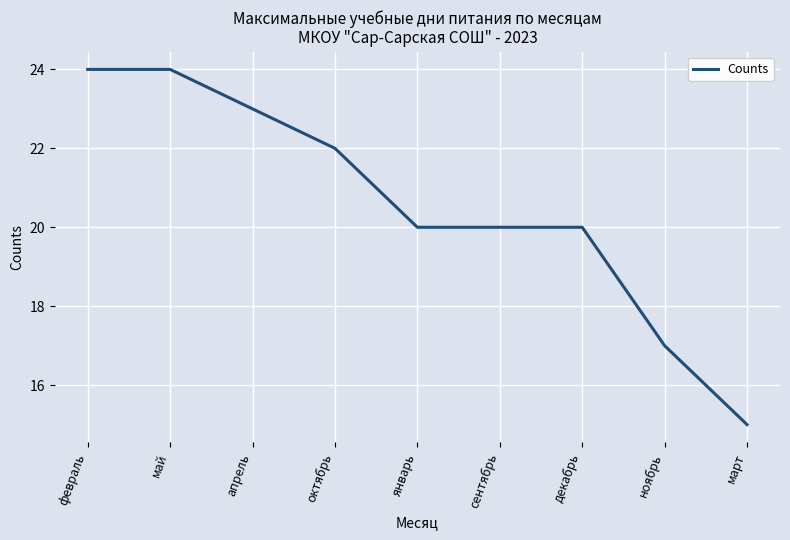

What is the approximate value at ноябрь?

17